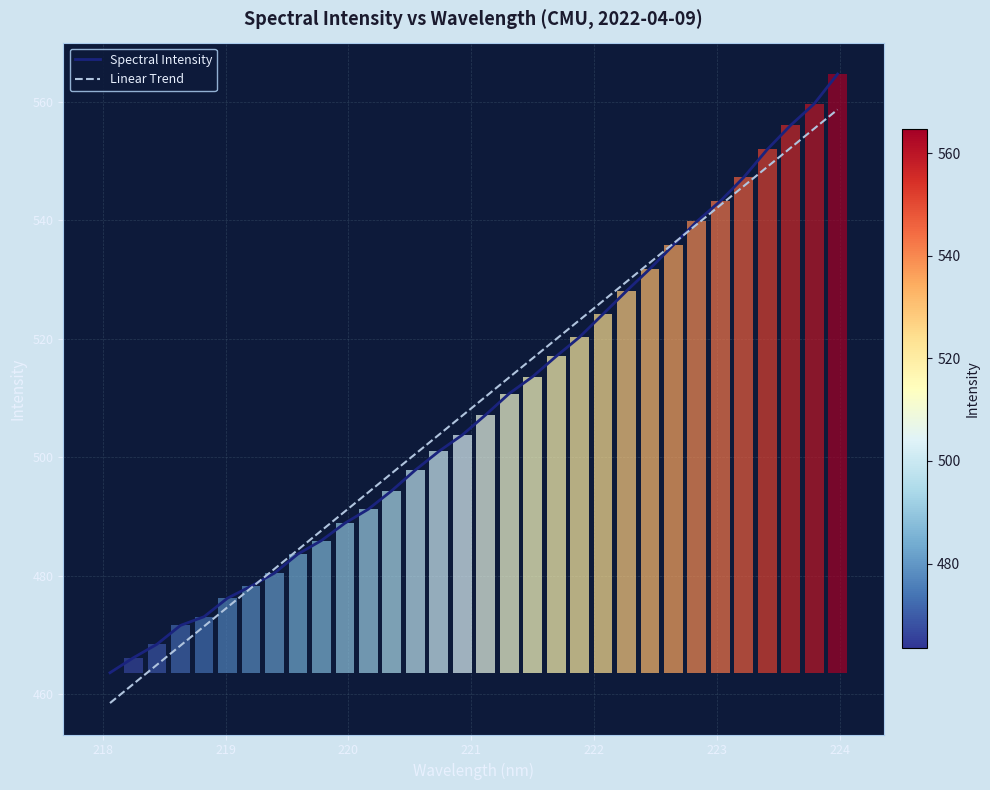

Does the chart contain stacked bars?

No